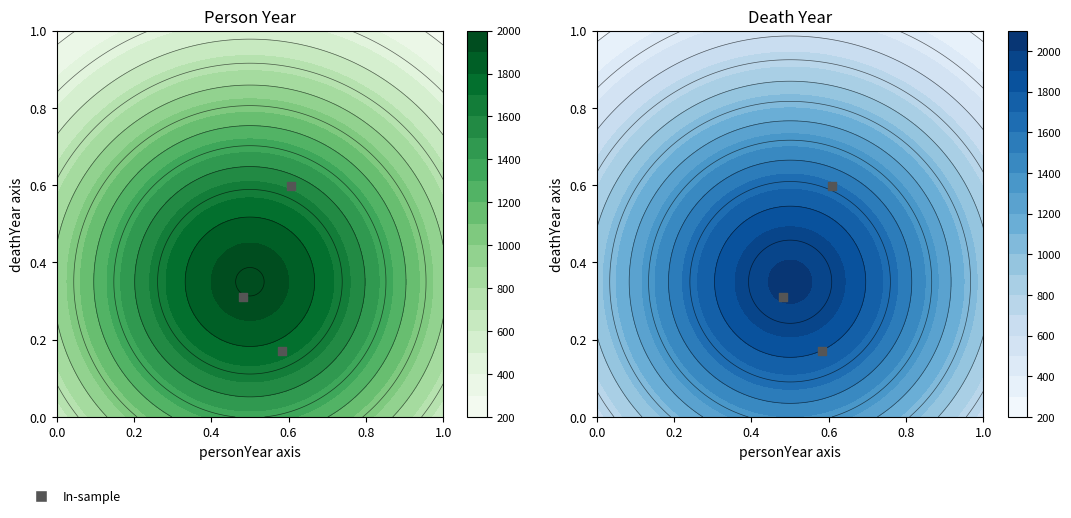

True or false: the data shows 0.4 at 0.2.

False